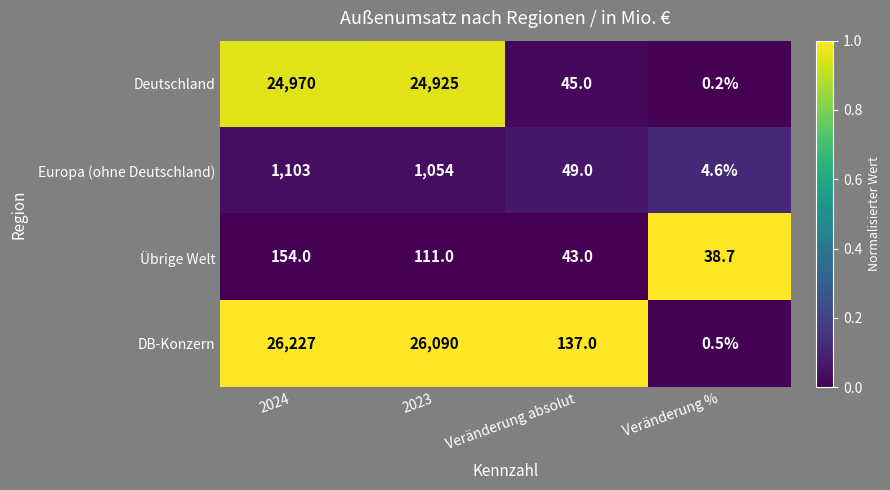

What is the total value across all series at Veränderung absolut?

274.0